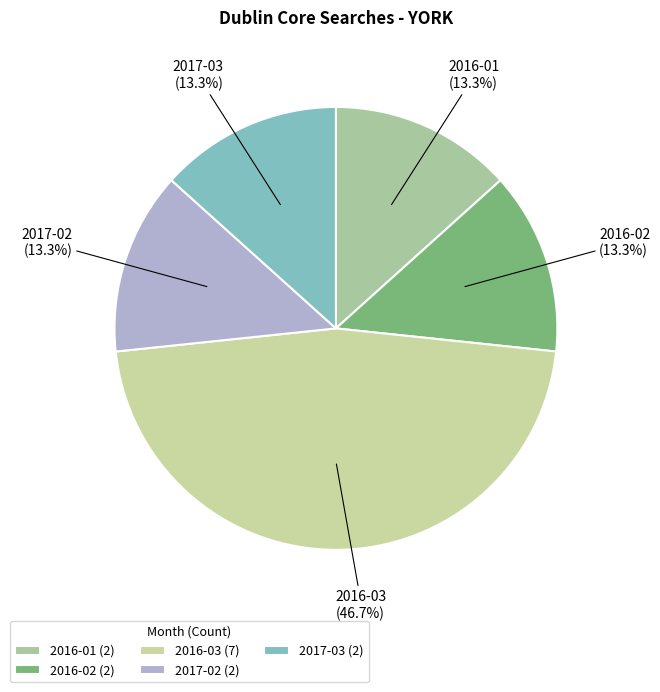

To the nearest percent, what portion does 2016-03 represent?

47%